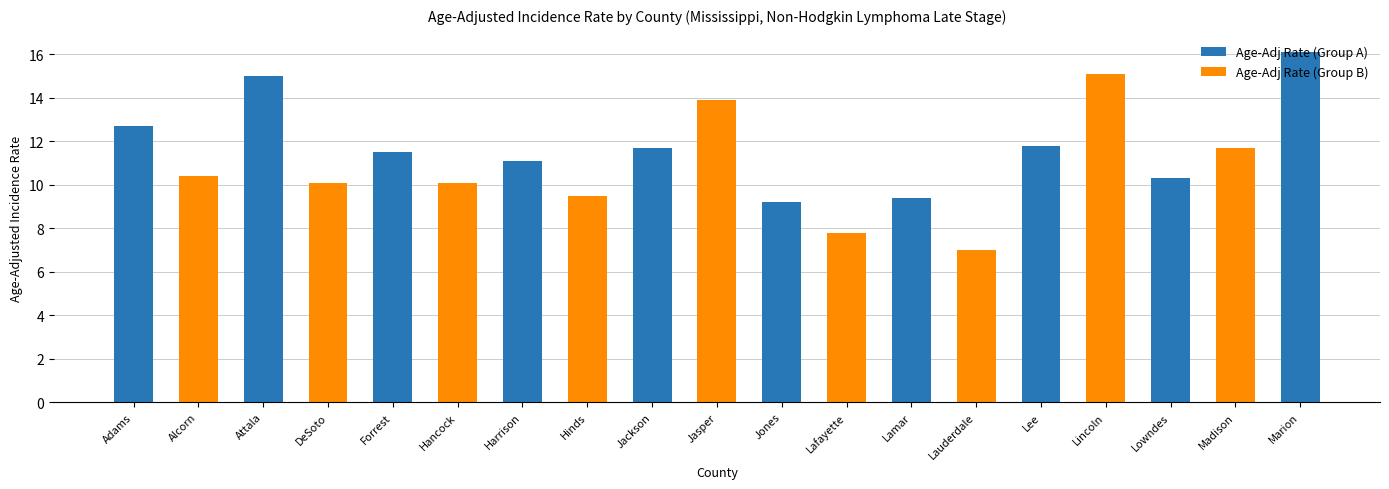

How many values are below 11?

9